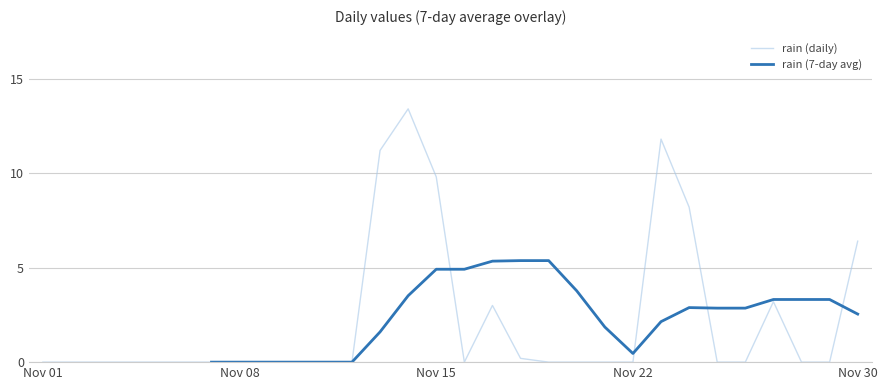

How many positive values does the rain (daily) series have?

9